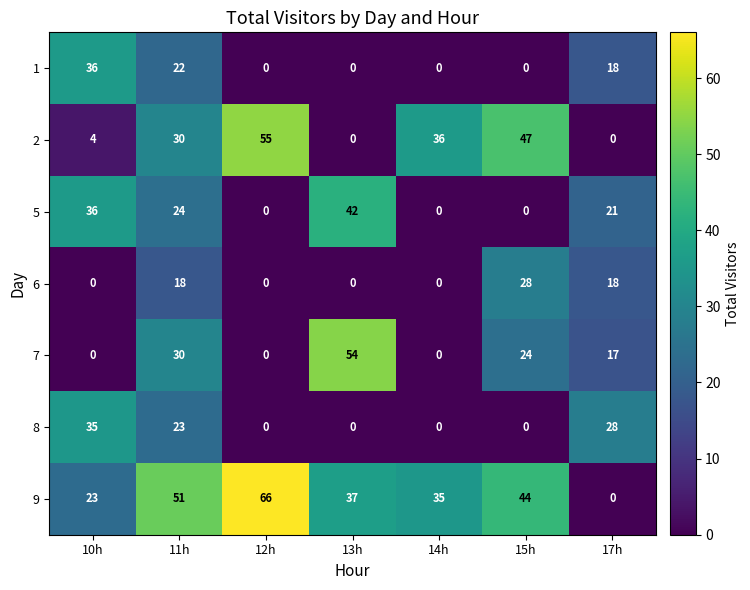

Is it true that 9 equals 27 at 15h?

False